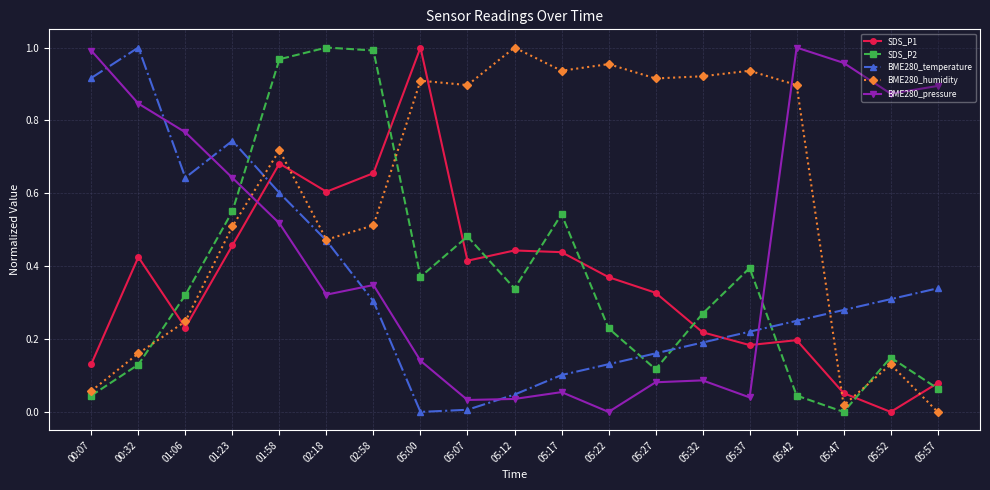

How many lines are shown in the chart?

5